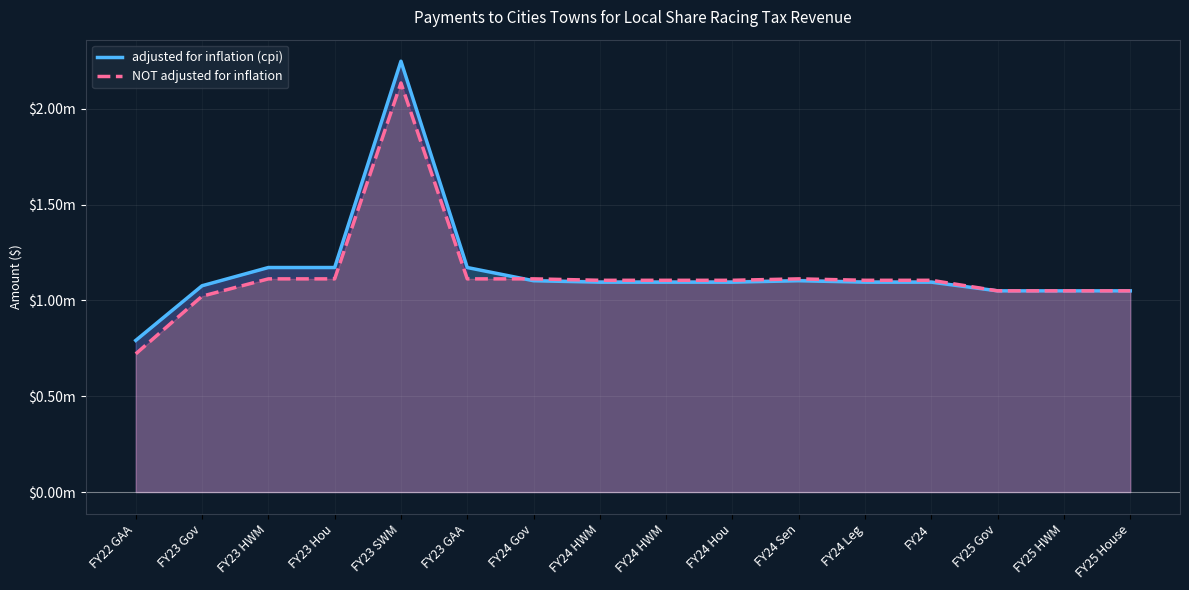

Between FY24 and FY25 House, which series saw the biggest shift?

NOT adjusted for inflation